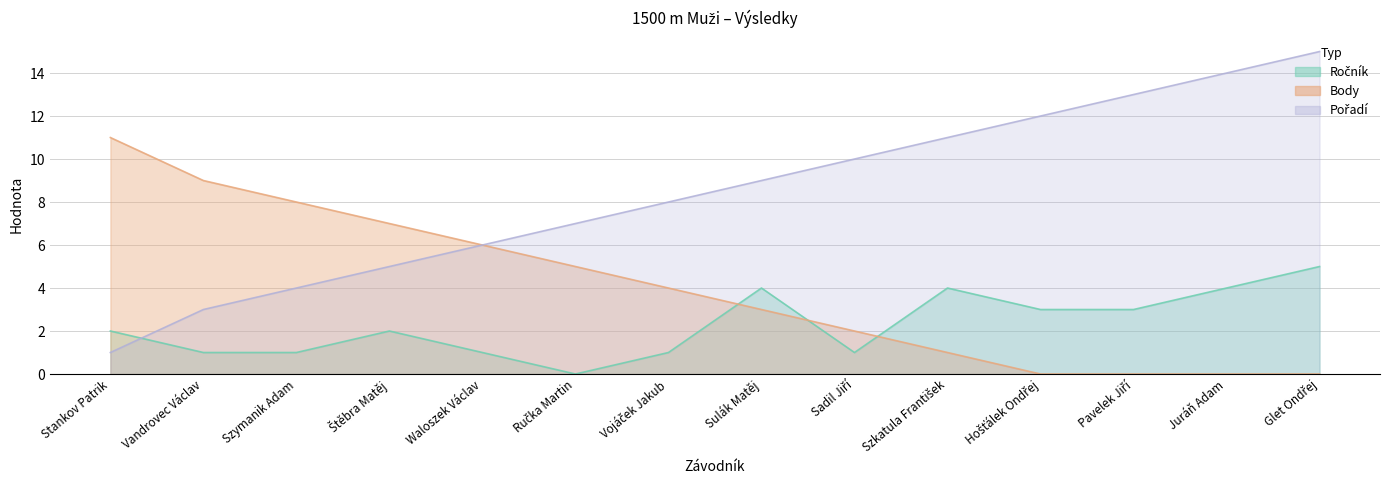

Is it true that Ročník equals 4 at Sulák Matěj?

True